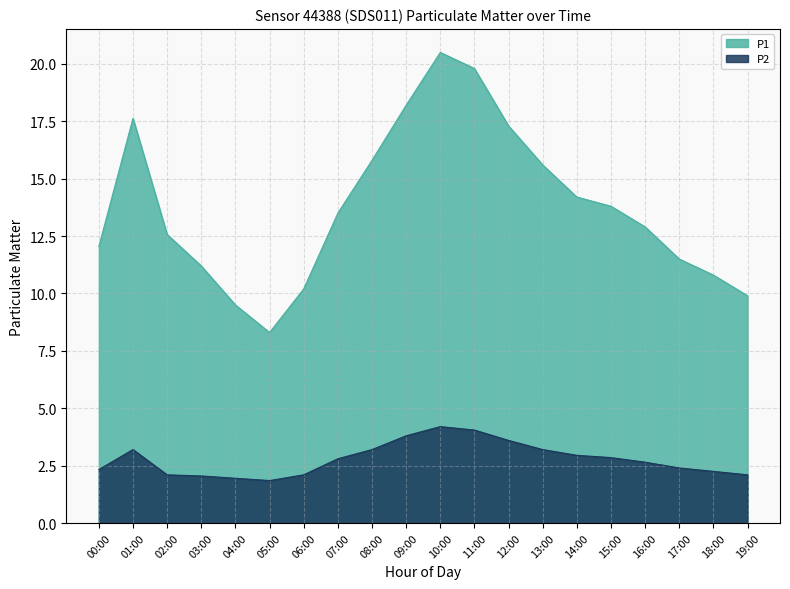

Which series has the widest spread of values?

P1